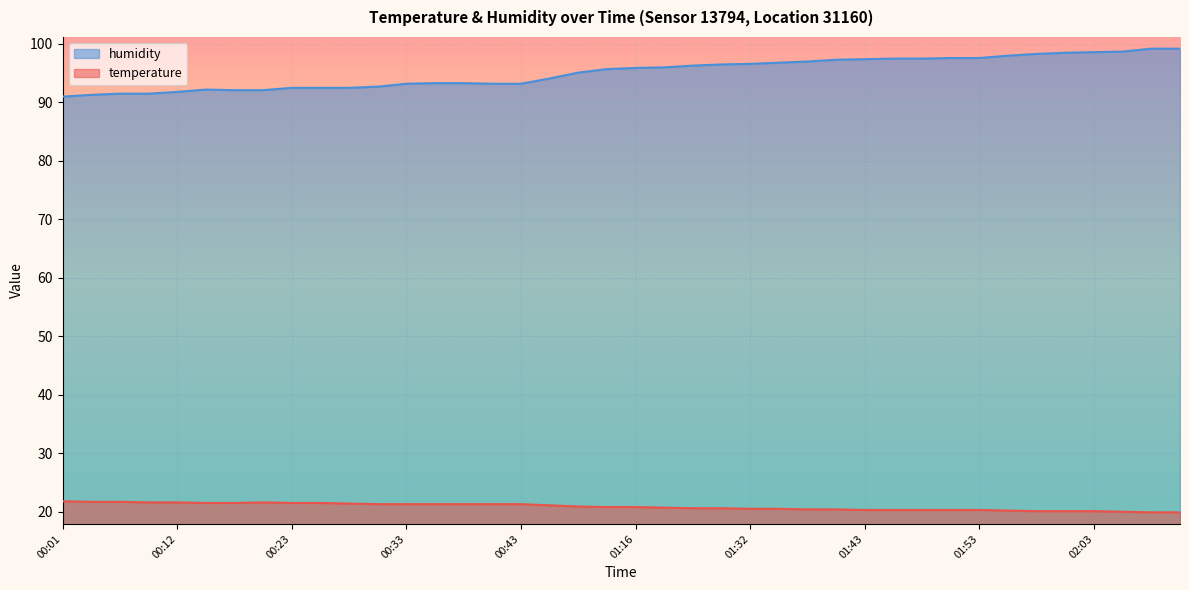

What is the label of the 28th point from the left?

01:40